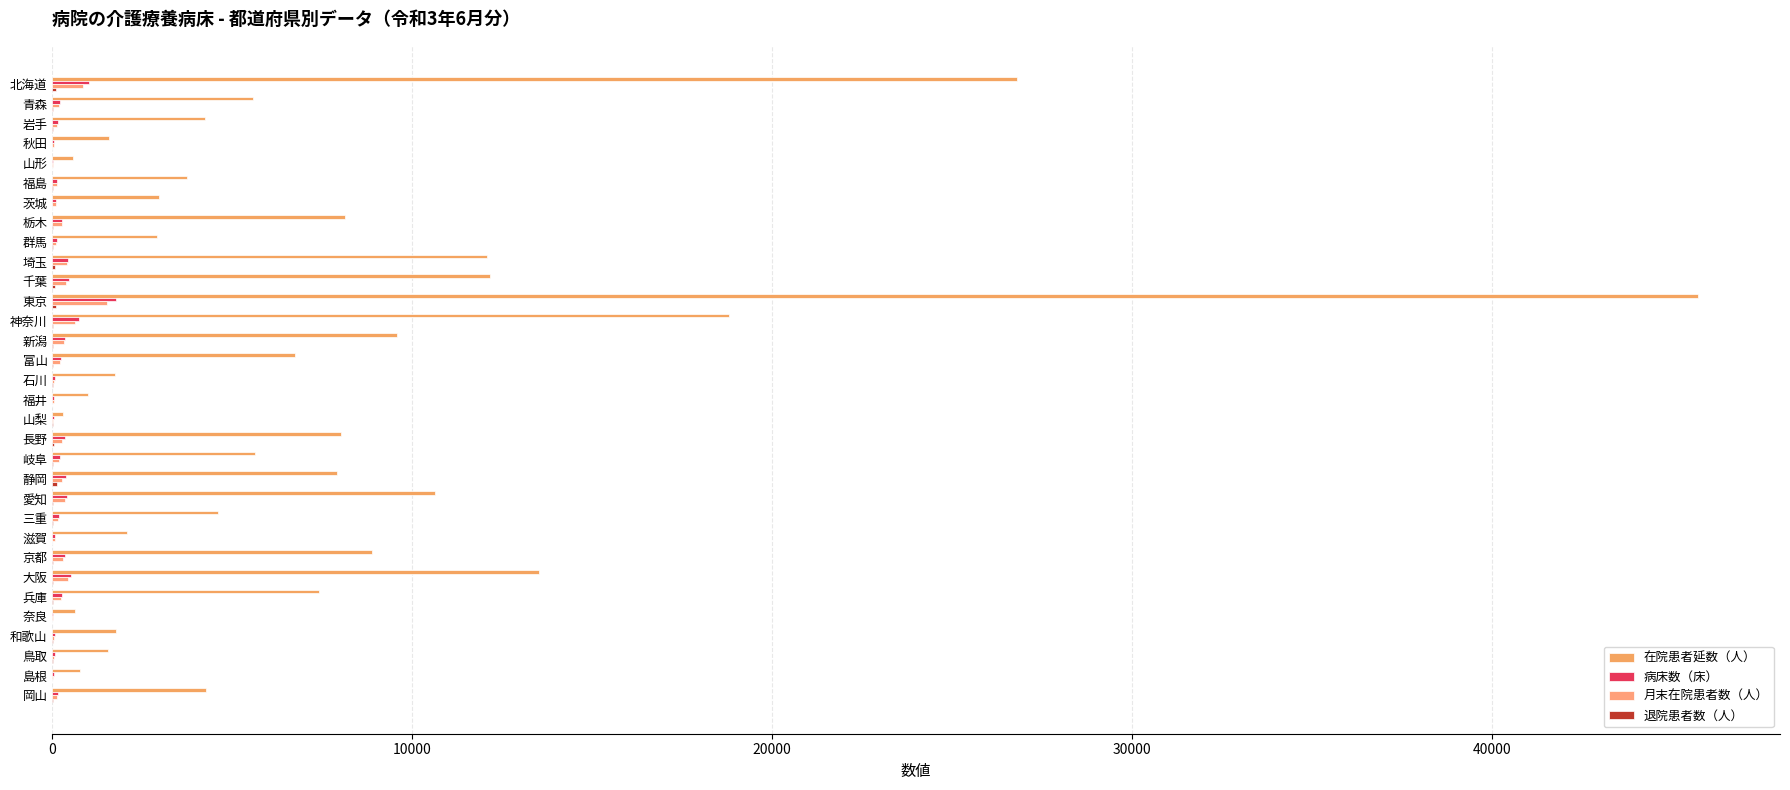

How many categories are shown in the chart?

32